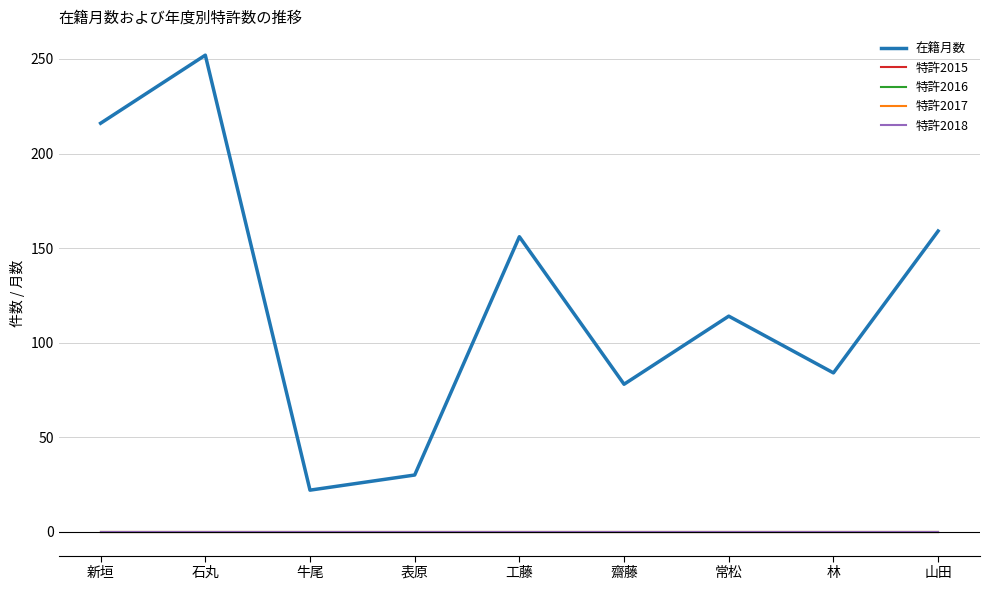

True or false: 特許2015 and 在籍月数 intersect in this chart.

False